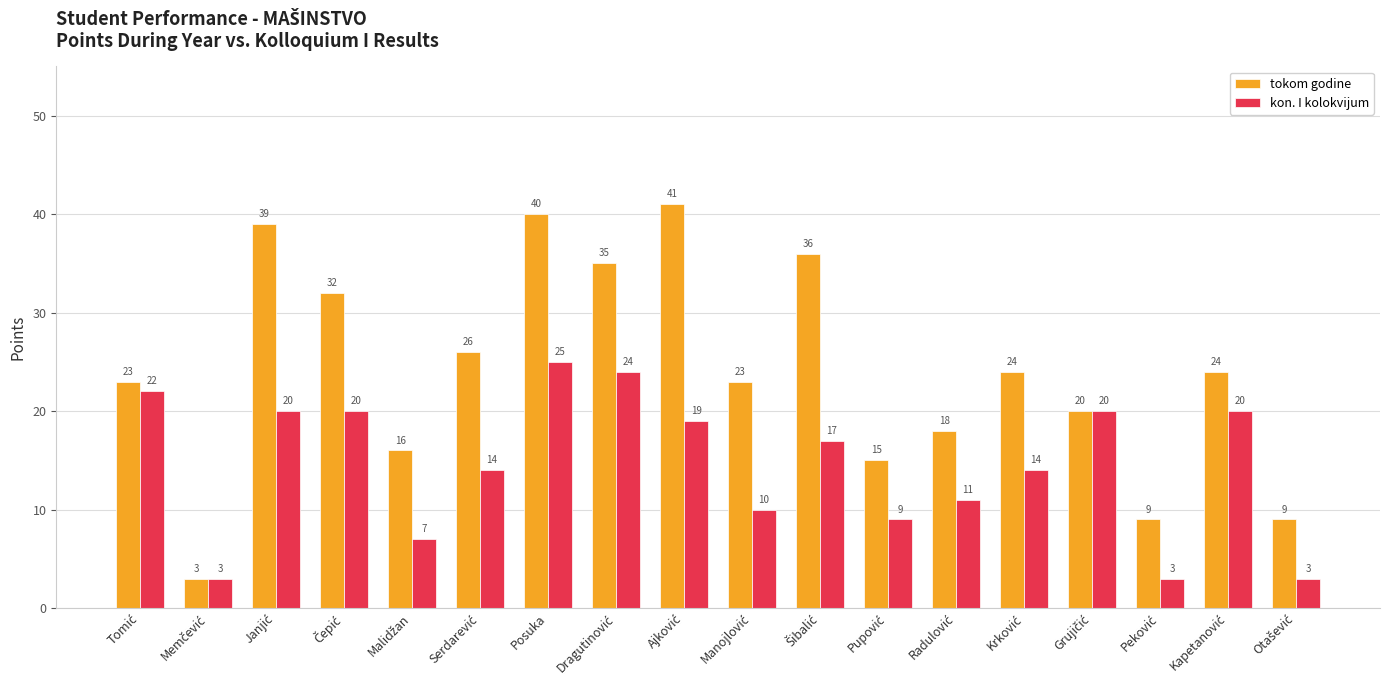

What is the highest value of the tokom godine series?

41